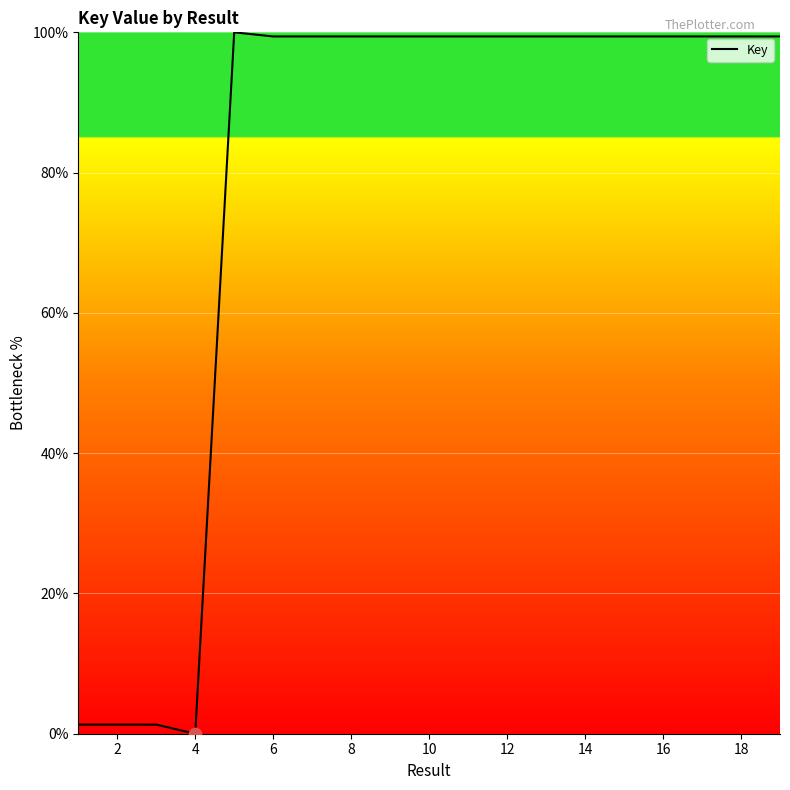

What is the difference between the maximum and minimum values?

100.0